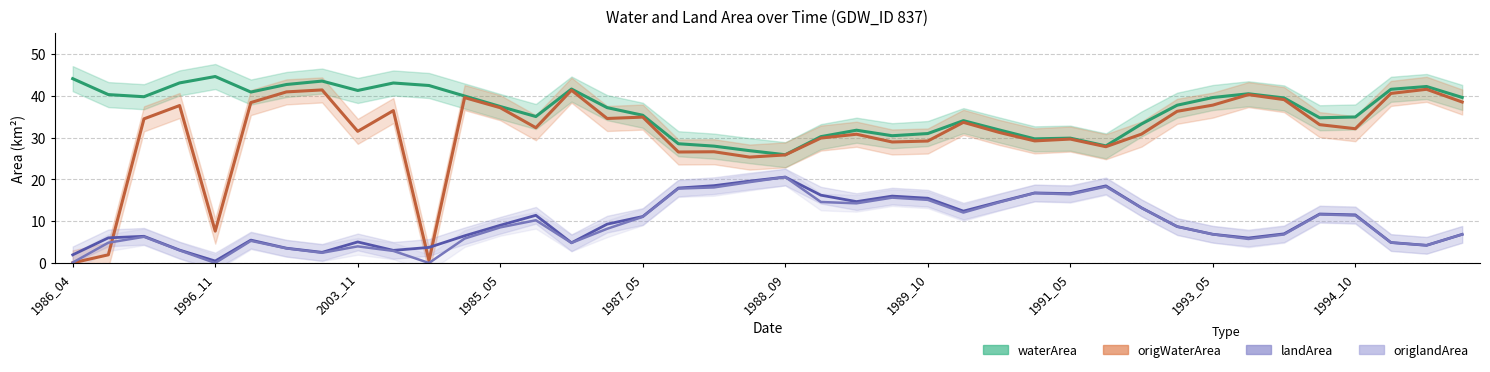

What is the difference between the maximum and second lowest values in the origWaterArea series?

41.1